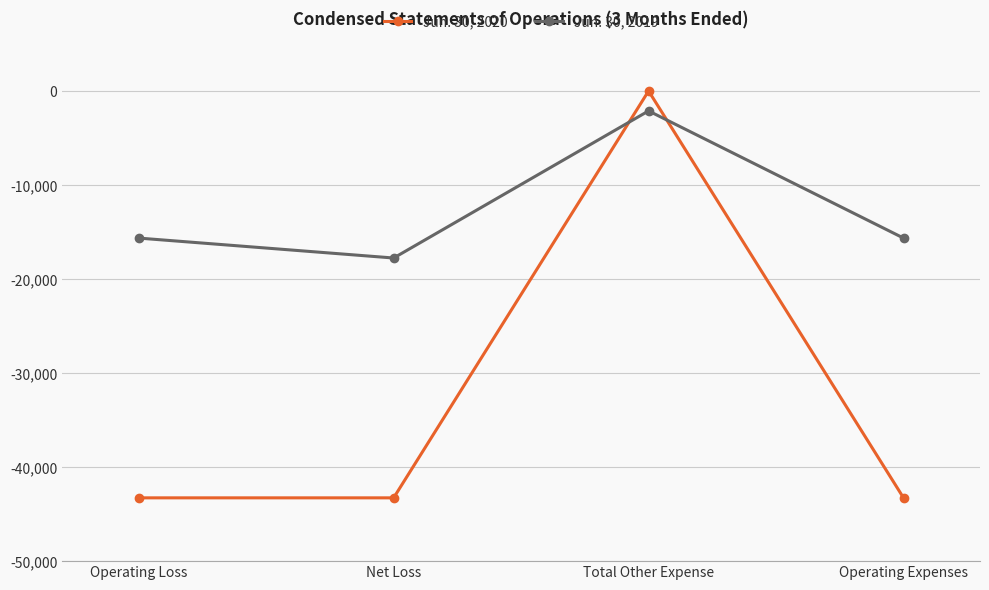

Reading left to right, what are all the values shown in this chart?

Jun. 30, 2020: Operating Loss=-43269	Net Loss=-43269	Total Other Expense=0	Operating Expenses=-43269
Jun. 30, 2019: Operating Loss=-15644	Net Loss=-17764	Total Other Expense=-2120	Operating Expenses=-15644